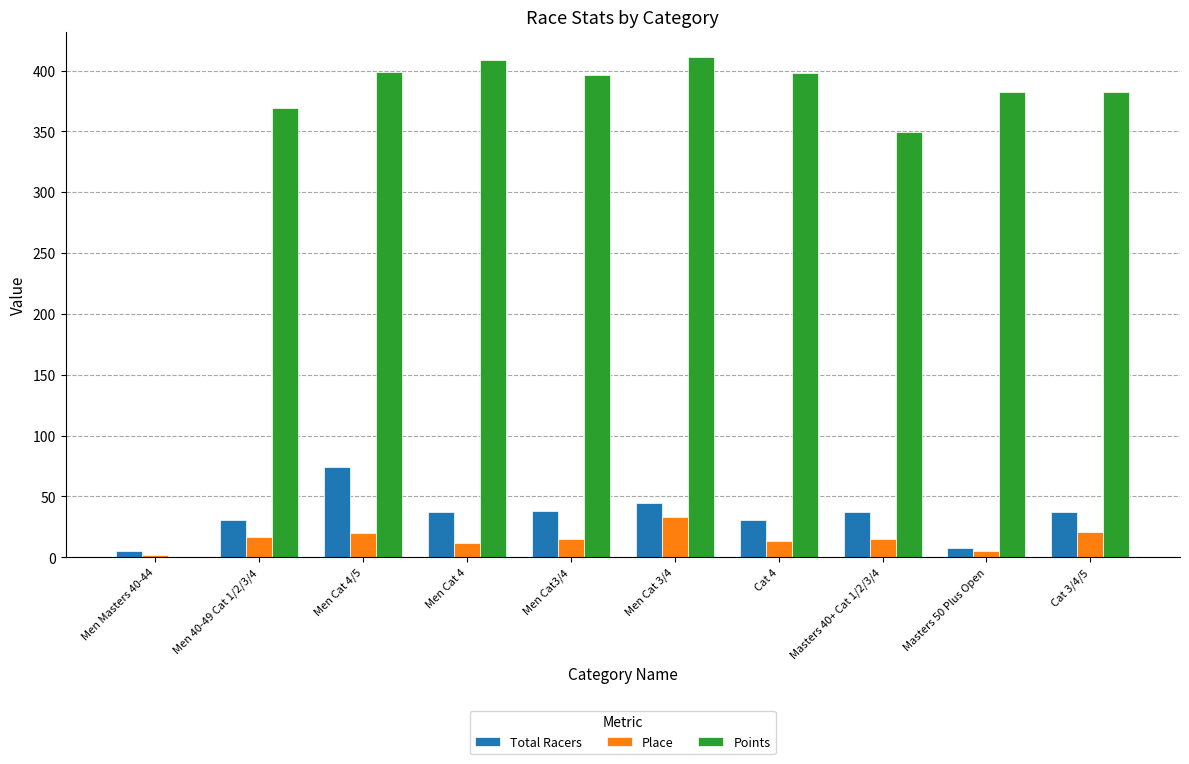

What is the sum of the Points values at Men Cat 4/5 and Men Cat3/4?

795.0